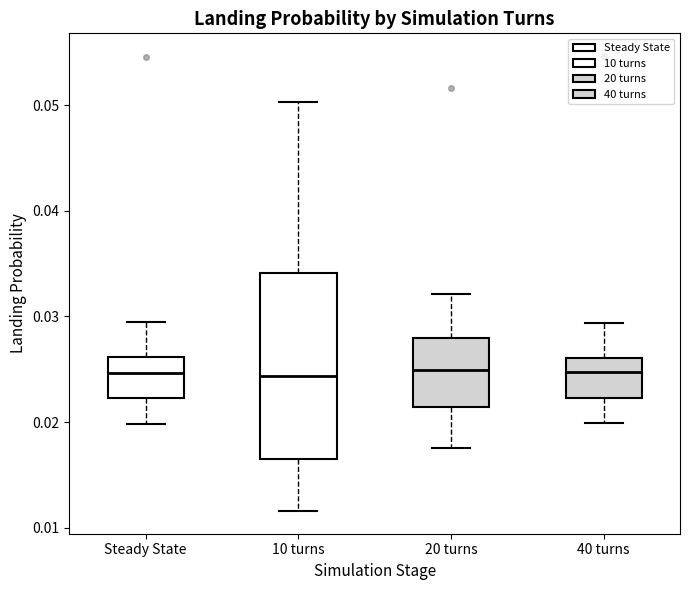

Comparing the boxes themselves (not the whiskers), which one is the tallest?

10 turns